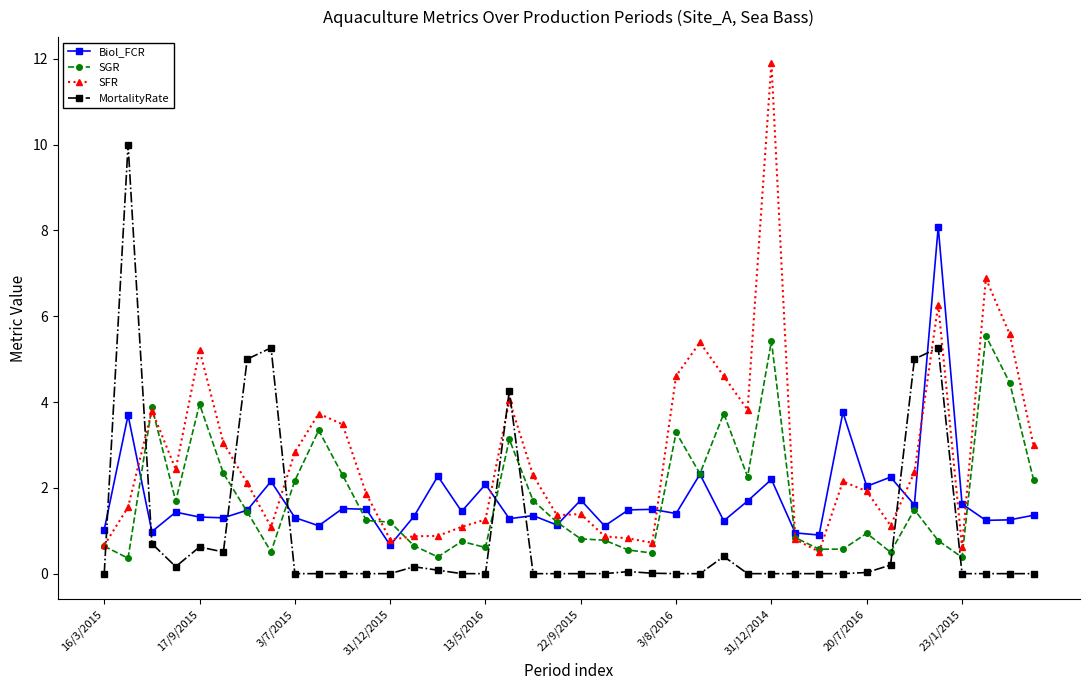

How many series are shown in this chart?

4